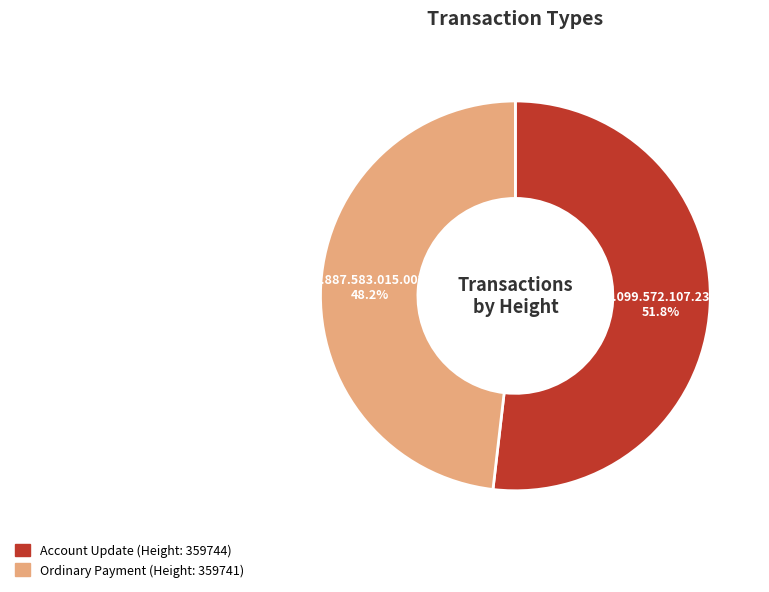

Which category has the smallest portion of the pie?

Ordinary Payment (Height: 359741)